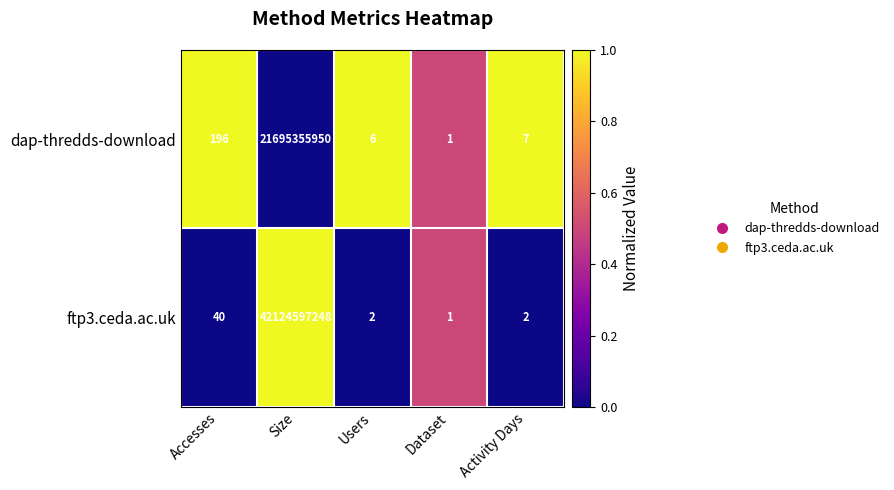

Reading left to right, what are all the values shown in this chart?

dap-thredds-download: Accesses=196	Size=21695355950	Users=6	Dataset=1	Activity Days=7
ftp3.ceda.ac.uk: Accesses=40	Size=42124597248	Users=2	Dataset=1	Activity Days=2